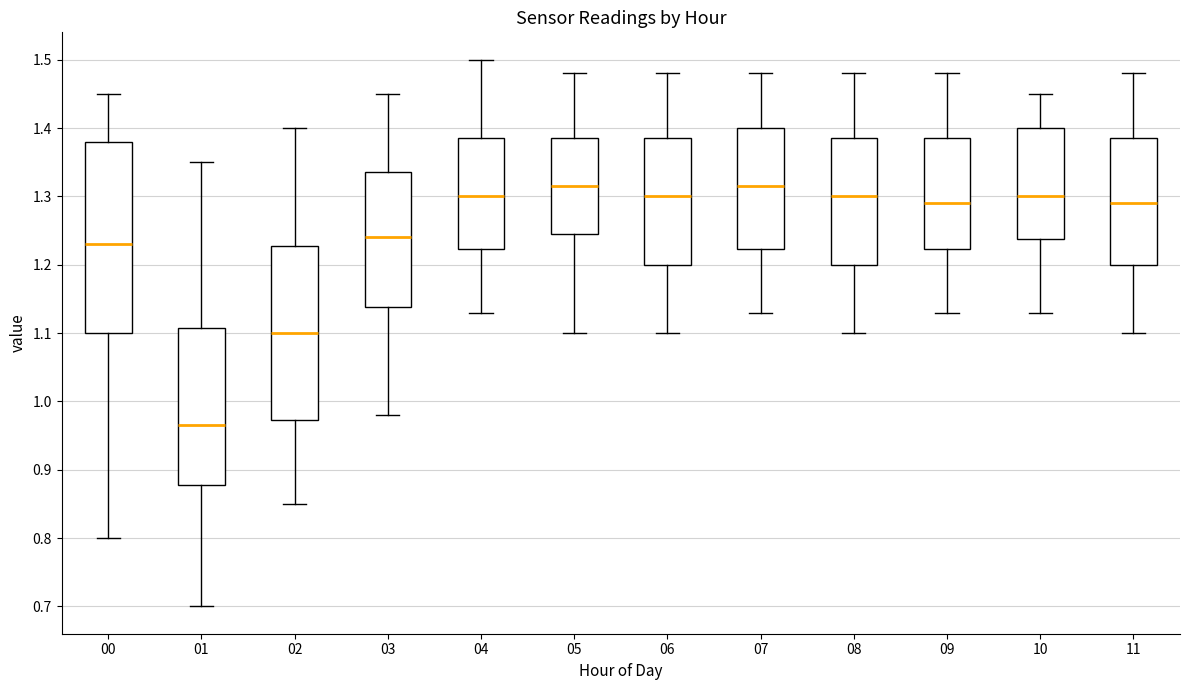

Reading left to right, transcribe this box plot: for each box, give where its median line is, the range the box spans, and where its two whiskers end, as read against the y-axis. The values are not printed on the chart, so give them approximately, as read against the axis.

00: median 1.23, box 1.10 to 1.38, whiskers 0.80 to 1.45
01: median 0.97, box 0.88 to 1.11, whiskers 0.70 to 1.35
02: median 1.10, box 0.97 to 1.23, whiskers 0.85 to 1.40
03: median 1.24, box 1.14 to 1.34, whiskers 0.98 to 1.45
04: median 1.30, box 1.22 to 1.39, whiskers 1.13 to 1.50
05: median 1.32, box 1.25 to 1.39, whiskers 1.10 to 1.48
06: median 1.30, box 1.20 to 1.39, whiskers 1.10 to 1.48
07: median 1.32, box 1.22 to 1.40, whiskers 1.13 to 1.48
08: median 1.30, box 1.20 to 1.39, whiskers 1.10 to 1.48
09: median 1.29, box 1.22 to 1.39, whiskers 1.13 to 1.48
10: median 1.30, box 1.24 to 1.40, whiskers 1.13 to 1.45
11: median 1.29, box 1.20 to 1.39, whiskers 1.10 to 1.48